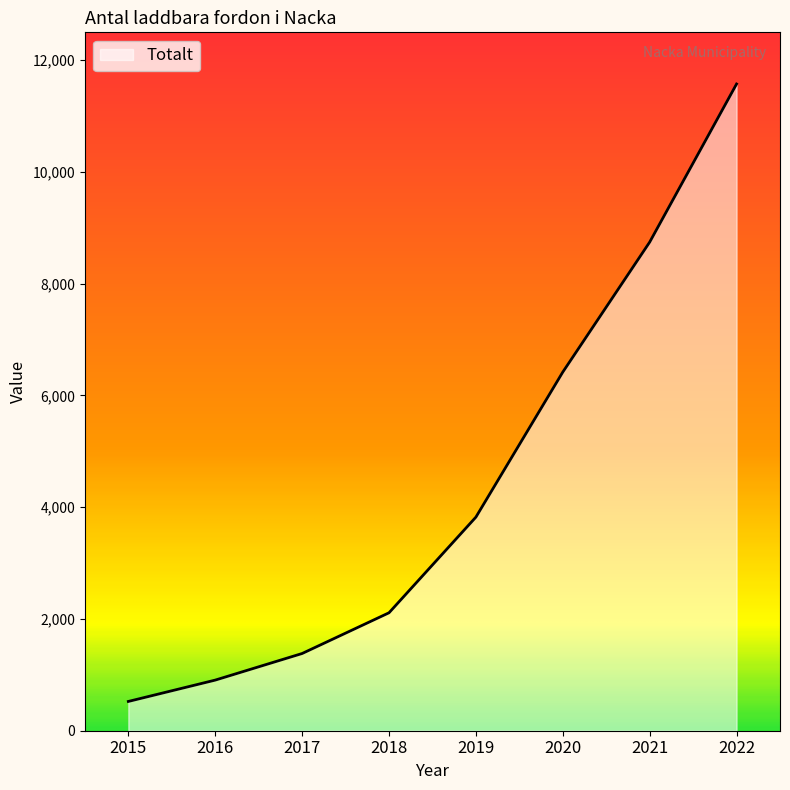

Which has a higher value, 2018 or 2015?

2018